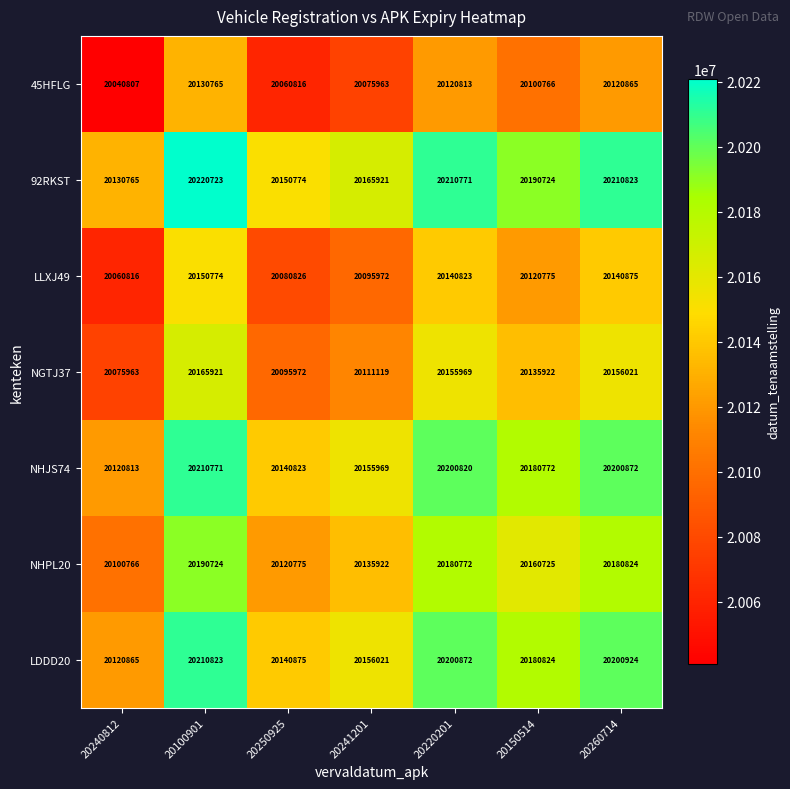

What is the maximum value shown in the chart?

20220723